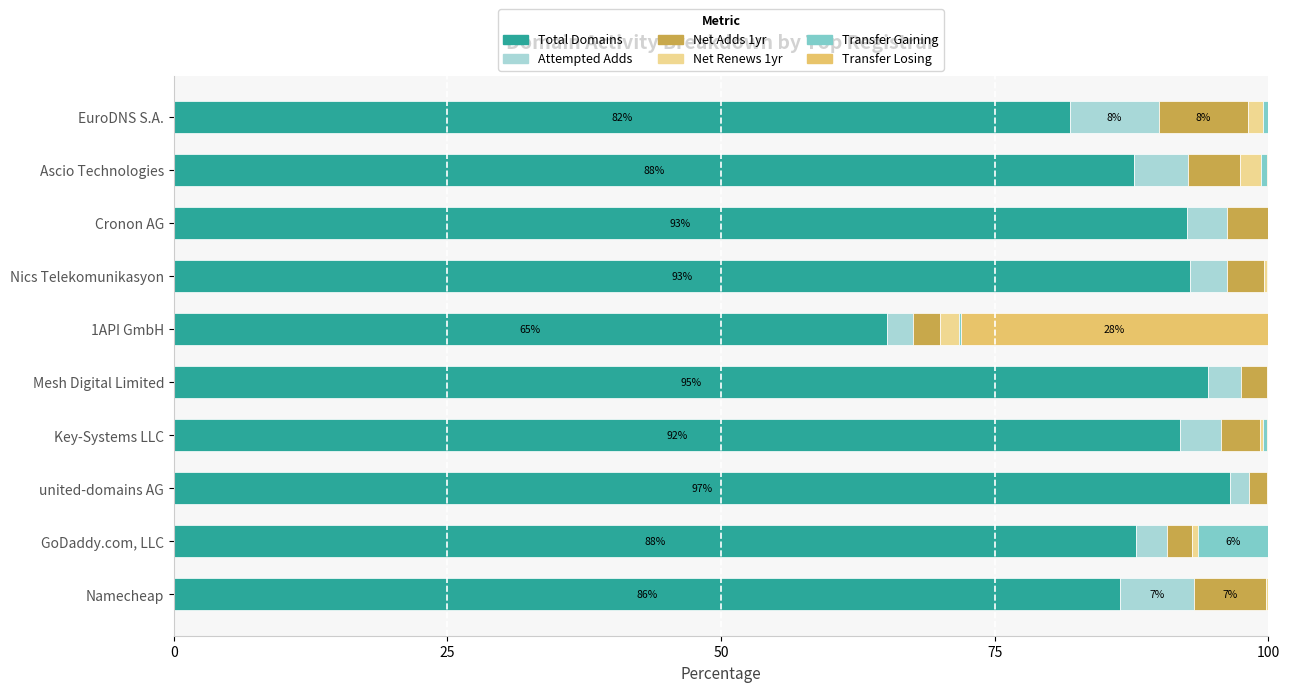

Reading left to right, transcribe all the data shown in this chart.

Total Domains: 86.4	87.9	96.5	91.9	94.5	65.1	92.8	92.5	87.7	81.9
Attempted Adds: 6.7	2.8	1.7	3.7	3.0	2.5	3.4	3.7	4.9	8.1
Net Adds 1yr: 6.6	2.3	1.6	3.5	2.3	2.5	3.4	3.7	4.7	8.1
Net Renews 1yr: 0.1	0.5	0.0	0.3	0.1	1.7	0.3	0.0	2.0	1.4
Transfer Gaining: 0.0	6.4	0.0	0.3	0.0	0.2	0.0	0.0	0.5	0.5
Transfer Losing: 0.1	0.0	0.1	0.2	0.0	28.1	0.1	0.0	0.2	0.0